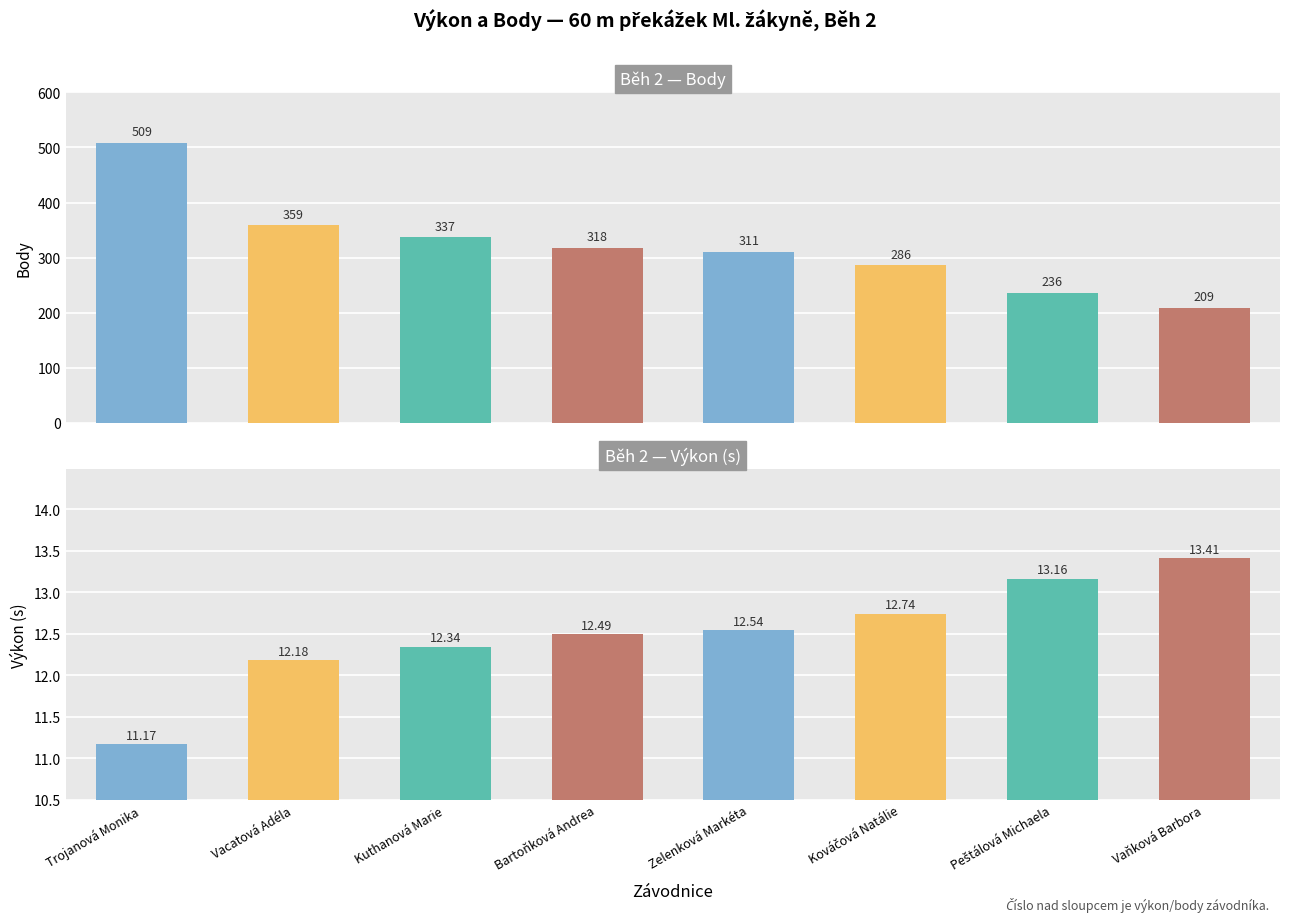

What are all the series names shown in the legend?

Body, Výkon (s)